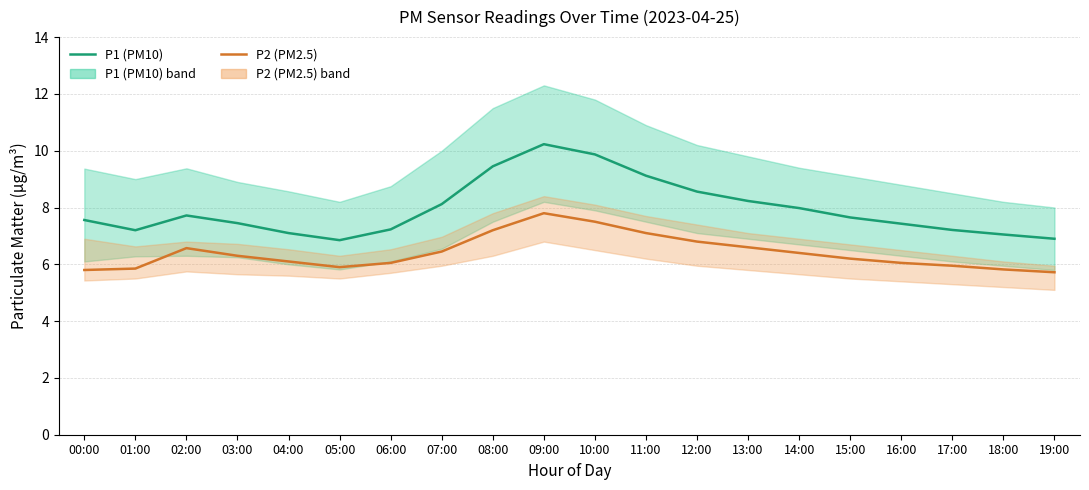

Reading right to left, transcribe all the data shown in this chart.

P1 (PM10): 6.9	7.0	7.2	7.4	7.7	8.0	8.2	8.6	9.1	9.9	10.2	9.4	8.1	7.2	6.8	7.1	7.5	7.7	7.2	7.6
P2 (PM2.5): 5.7	5.8	6.0	6.0	6.2	6.4	6.6	6.8	7.1	7.5	7.8	7.2	6.5	6.0	5.9	6.1	6.3	6.6	5.8	5.8